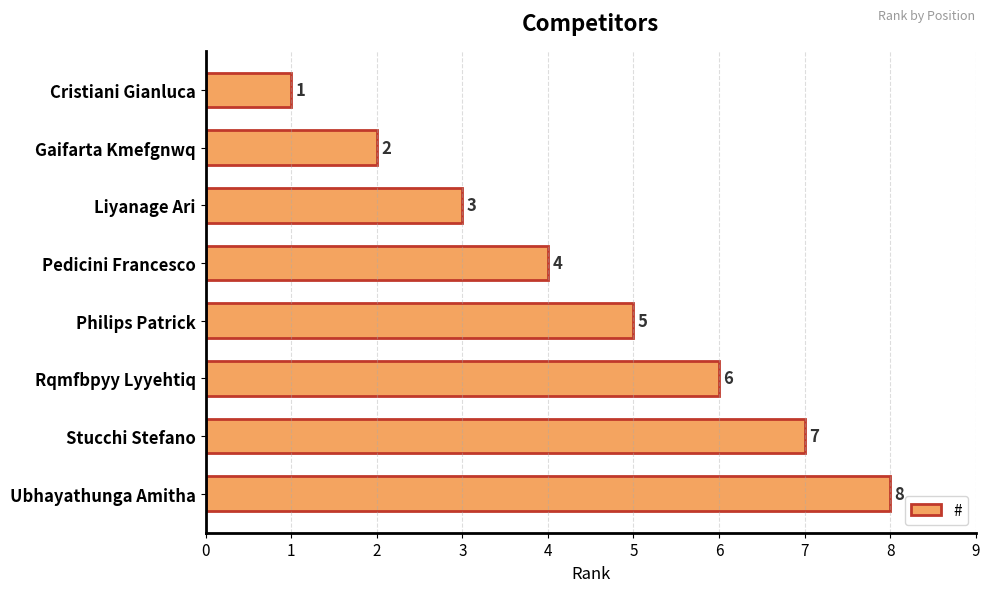

List the labels in order of value, largest first.

Ubhayathunga Amitha, Stucchi Stefano, Rqmfbpyy Lyyehtiq, Philips Patrick, Pedicini Francesco, Liyanage Ari, Gaifarta Kmefgnwq, Cristiani Gianluca